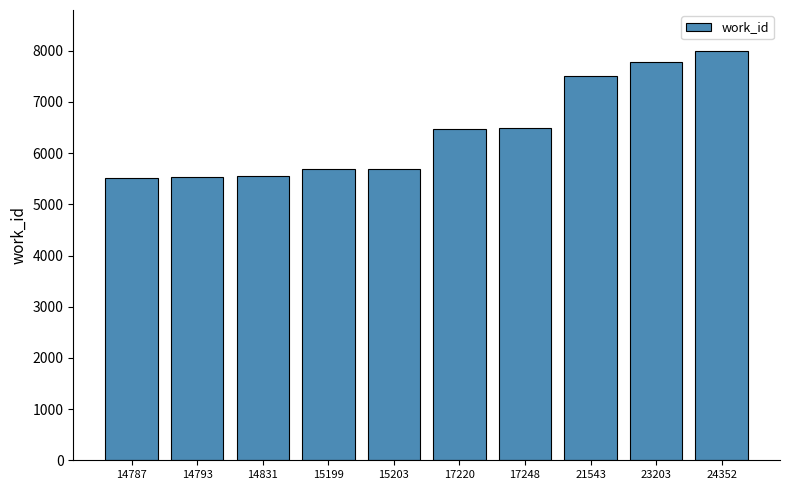

What is the value of the 5th bar from the left?

5690